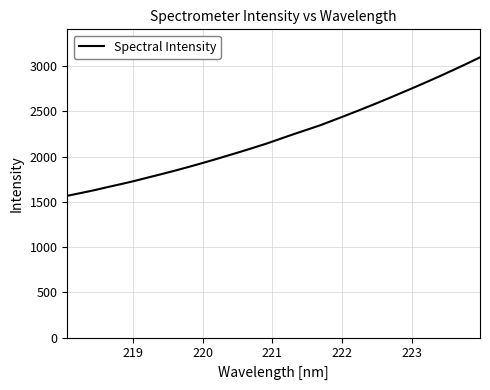

What is the difference between the maximum and minimum values?

1529.2